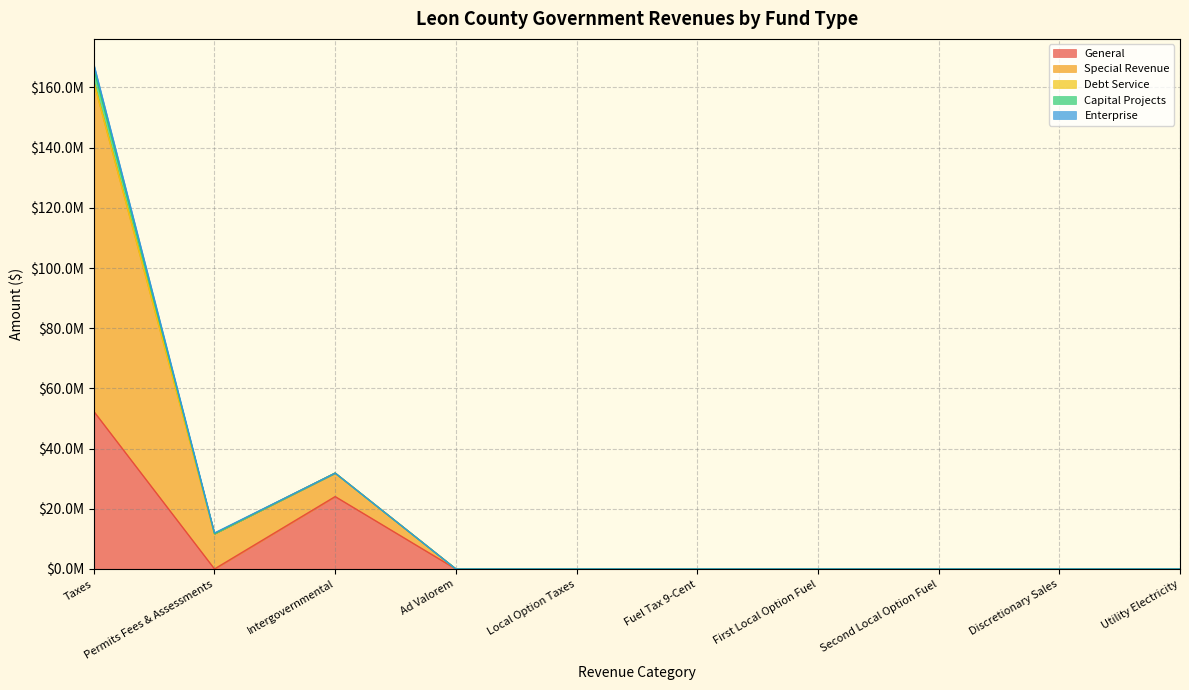

Is it true that Special Revenue equals 0 at Local Option Taxes?

True